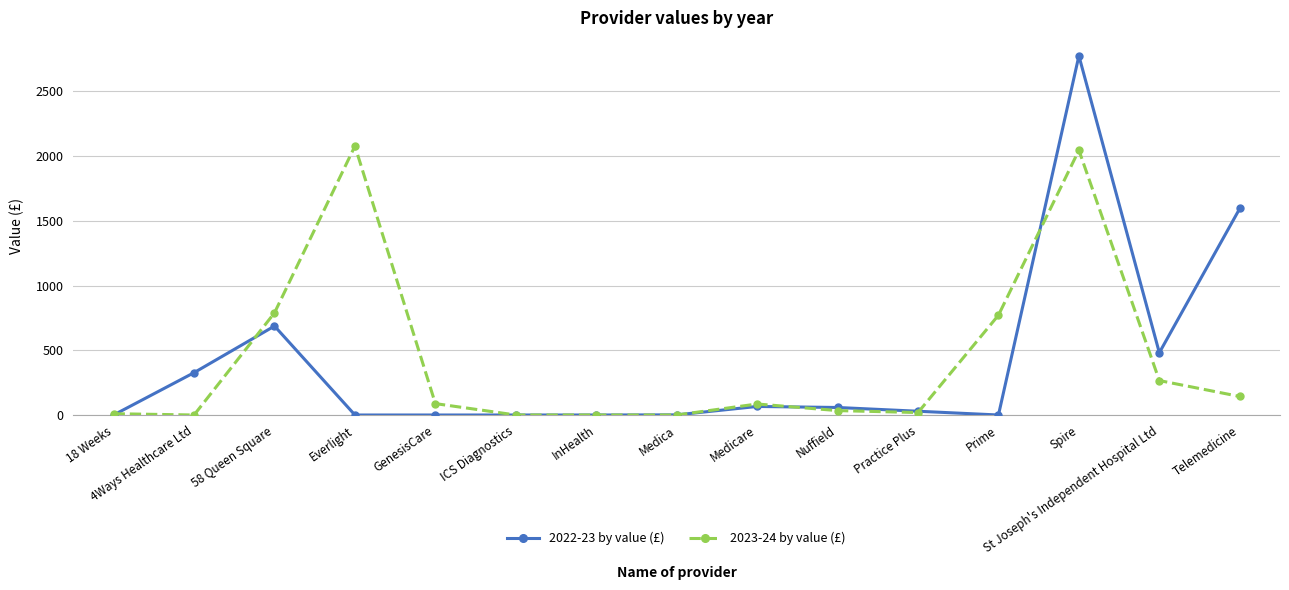

Read the 2022-23 by value (£) value at Nuffield, to the nearest 100.

100